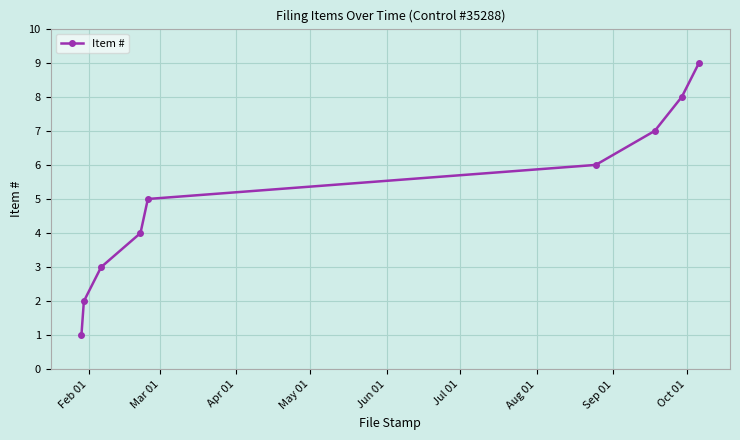

True or false: there are more than 2 points higher than both neighbors.

False